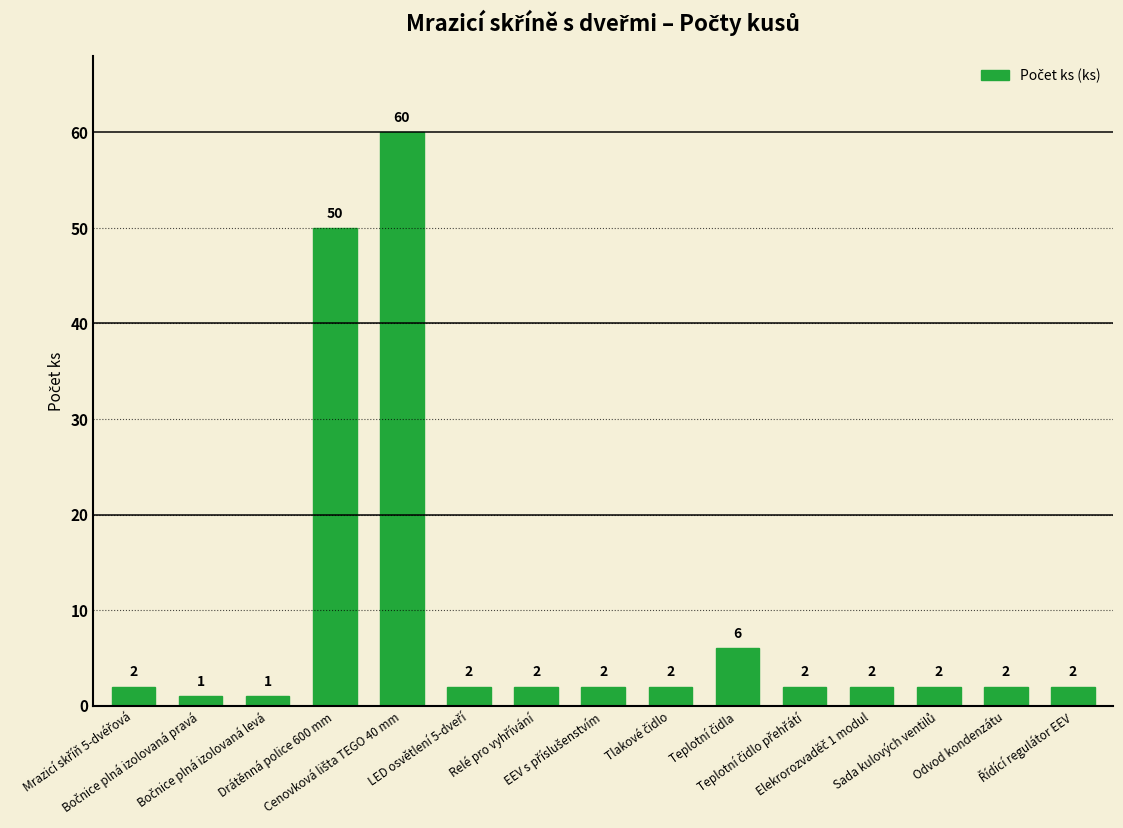

What is the value of the 15th bar from the left?

2